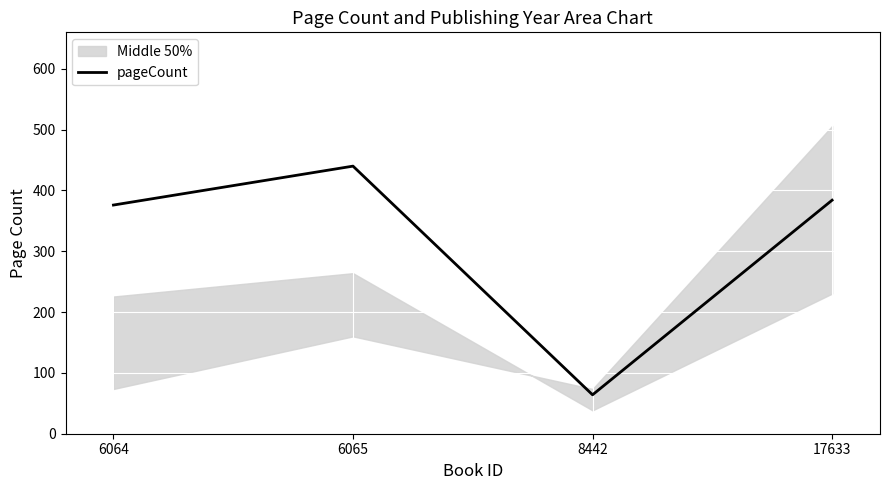

Reading left to right, transcribe all the data shown in this chart.

376	440	64	384